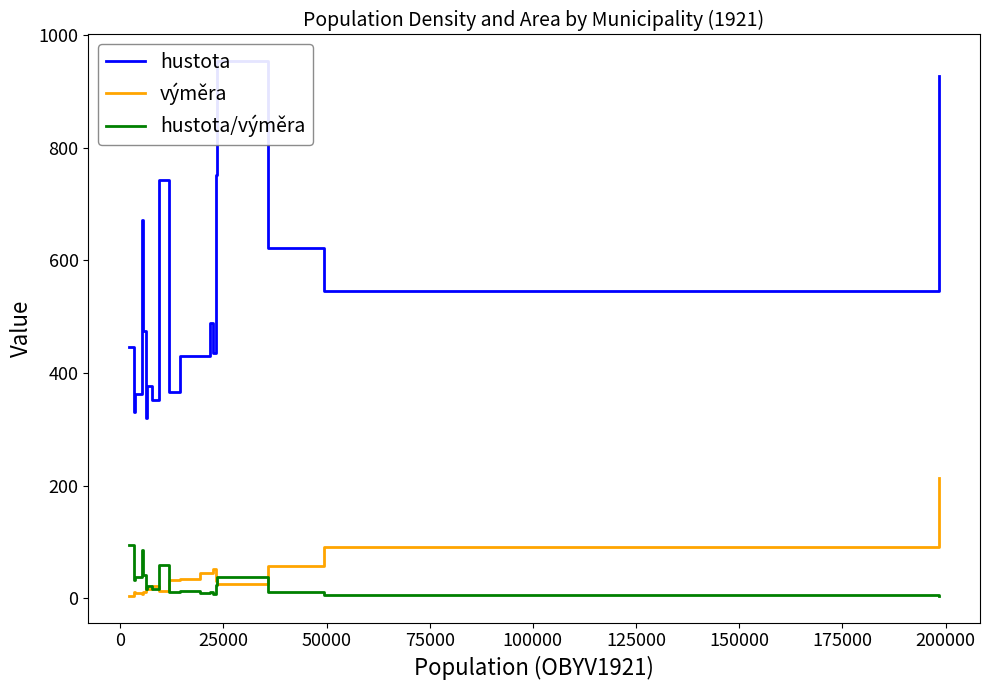

What is the maximum value for hustota/výměra?

94.9